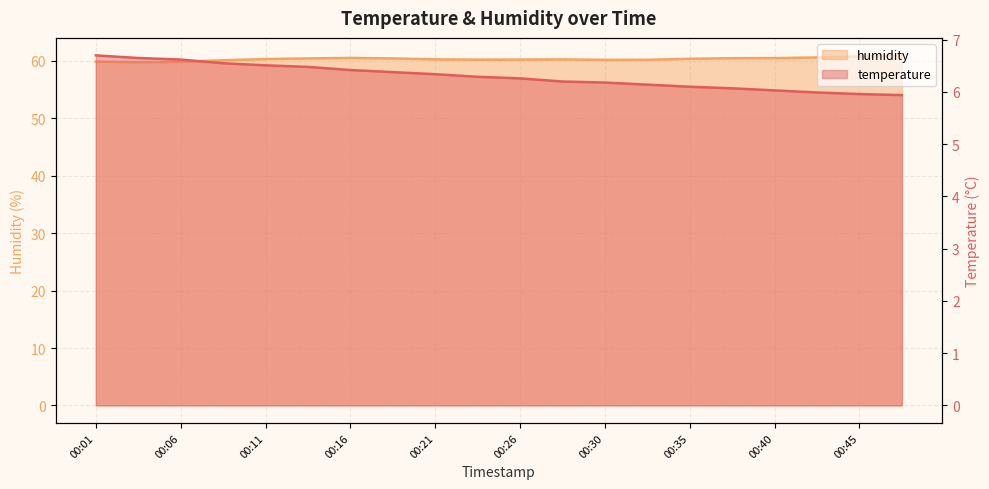

Reading left to right, what are all the values shown in this chart?

temperature: 00:01=6.7	00:04=6.7	00:06=6.6	00:09=6.5	00:11=6.5	00:13=6.5	00:16=6.4	00:18=6.4	00:21=6.3	00:23=6.3	00:26=6.3	00:28=6.2	00:30=6.2	00:33=6.1	00:35=6.1	00:38=6.1	00:40=6.0	00:43=6.0	00:45=6.0	00:48=5.9
humidity: 00:01=59.9	00:04=59.8	00:06=59.9	00:09=60.1	00:11=60.3	00:13=60.4	00:16=60.5	00:18=60.4	00:21=60.3	00:23=60.2	00:26=60.2	00:28=60.3	00:30=60.2	00:33=60.2	00:35=60.4	00:38=60.5	00:40=60.5	00:43=60.6	00:45=60.8	00:48=61.0